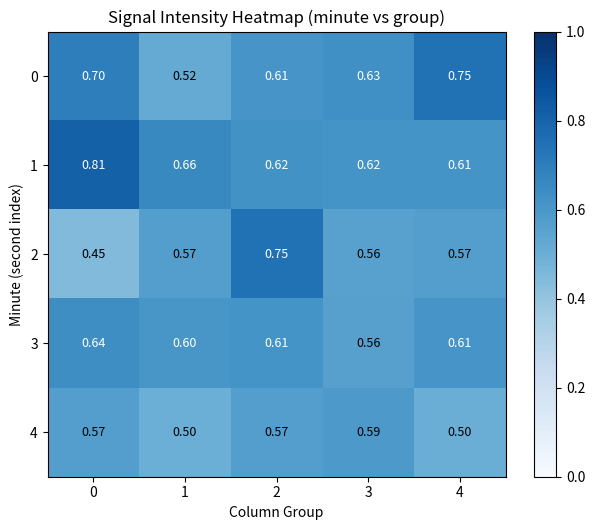

What is the spread (max minus min) of values at 0?

0.4